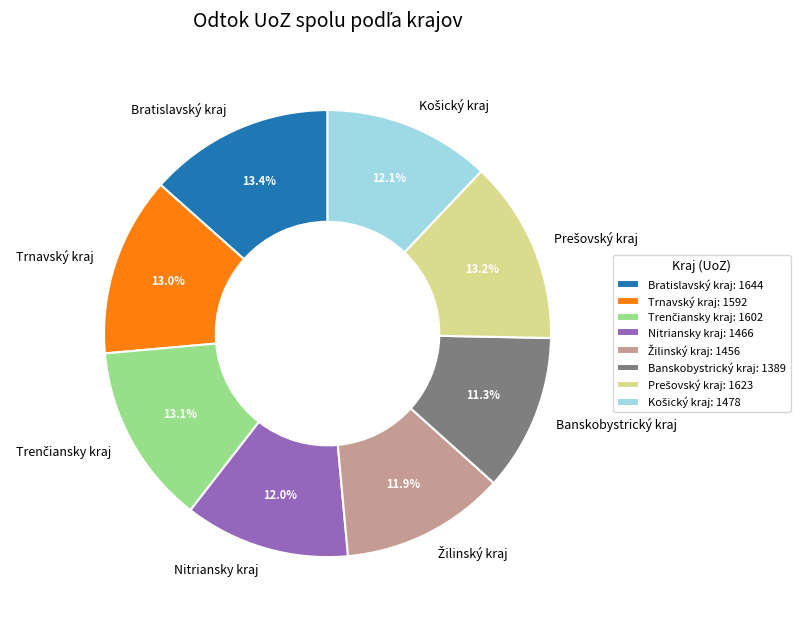

How many slices are in this pie chart?

8